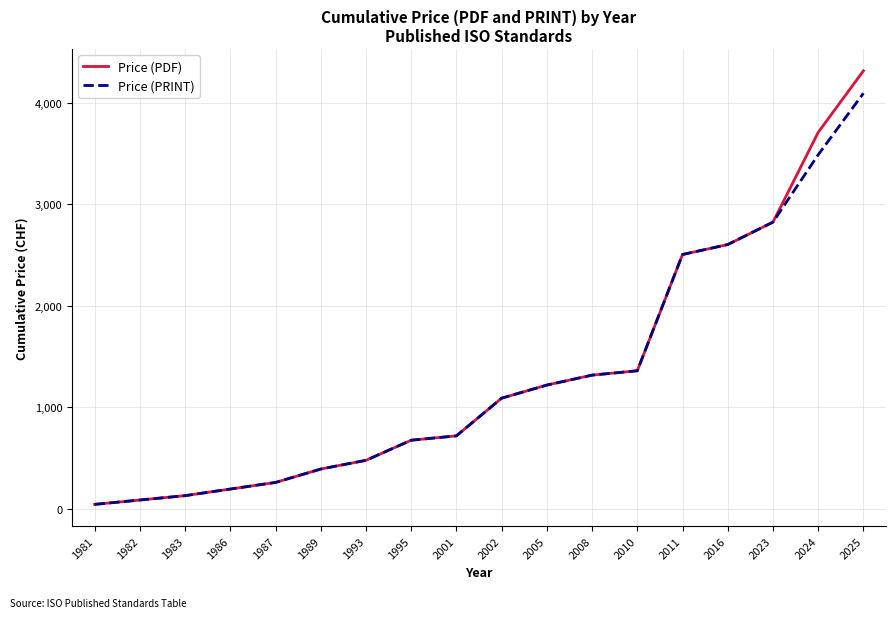

True or false: Price (PDF) has more than 2 points higher than both neighbors.

False